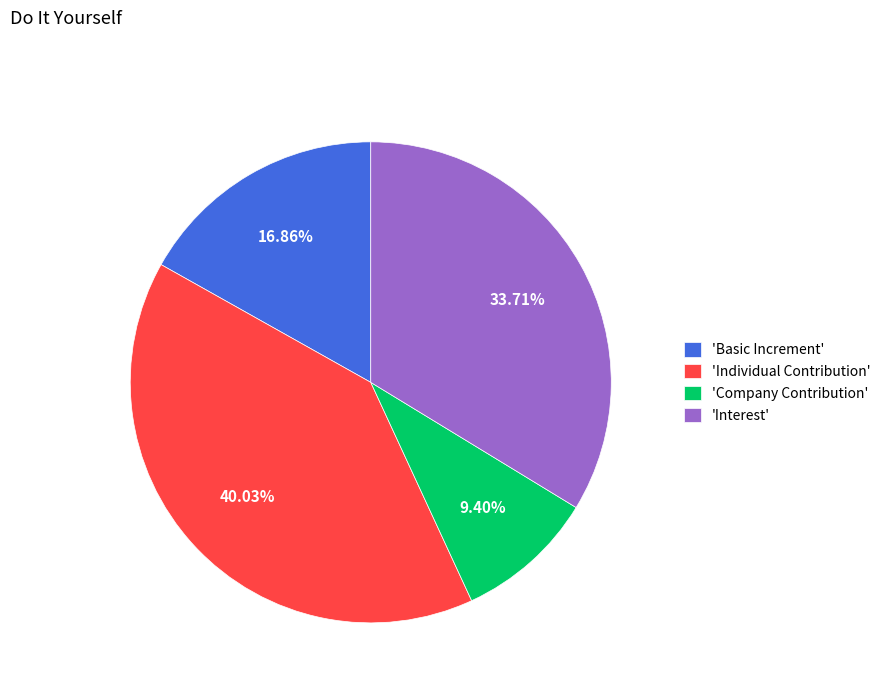

To the nearest percent, what is the average slice percentage?

25%